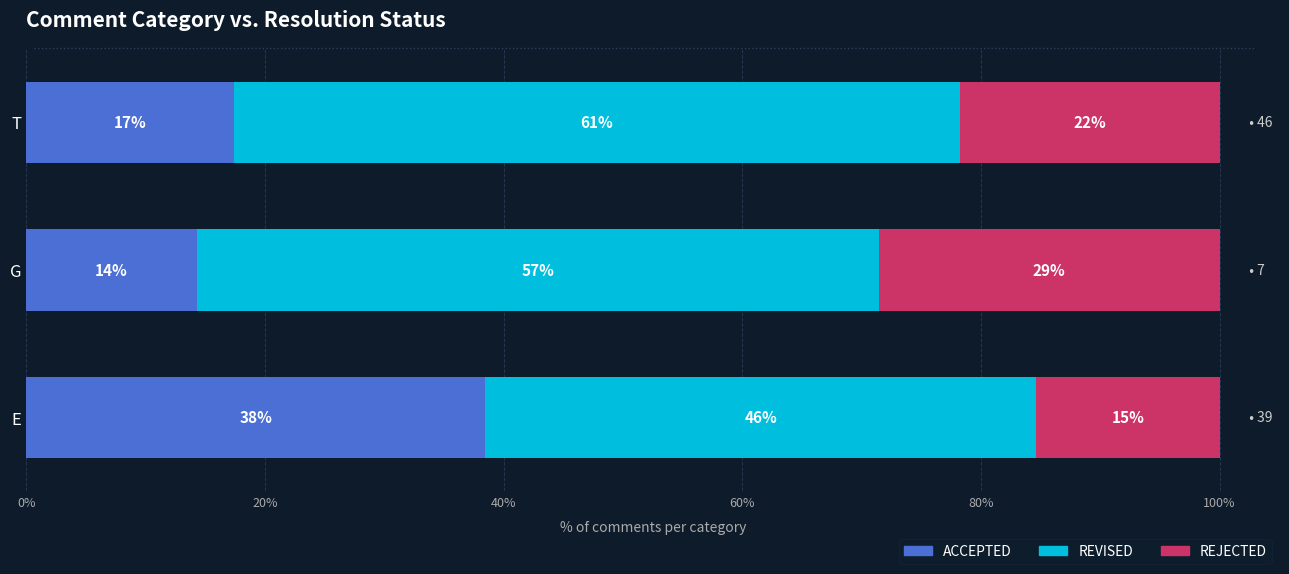

Which series has the largest total across all categories?

REVISED